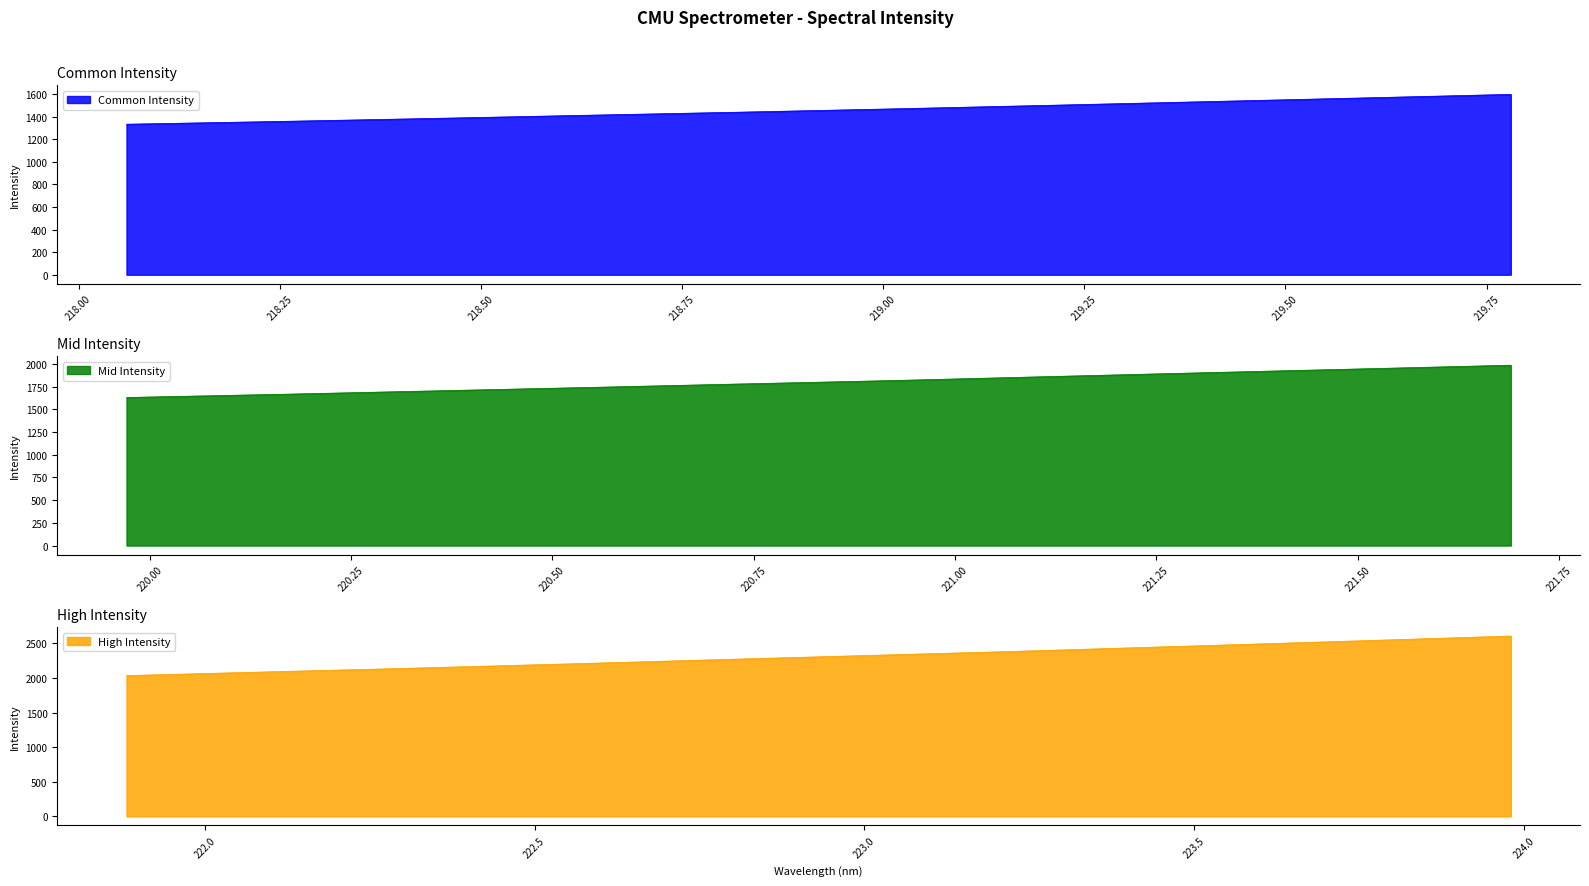

What is the maximum value for Common Intensity?

1597.9